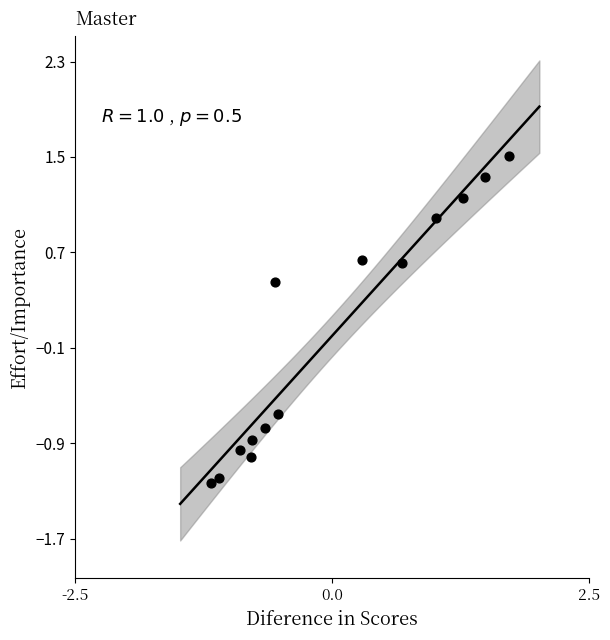

What is the range of Y values (max minus min)?

2.7